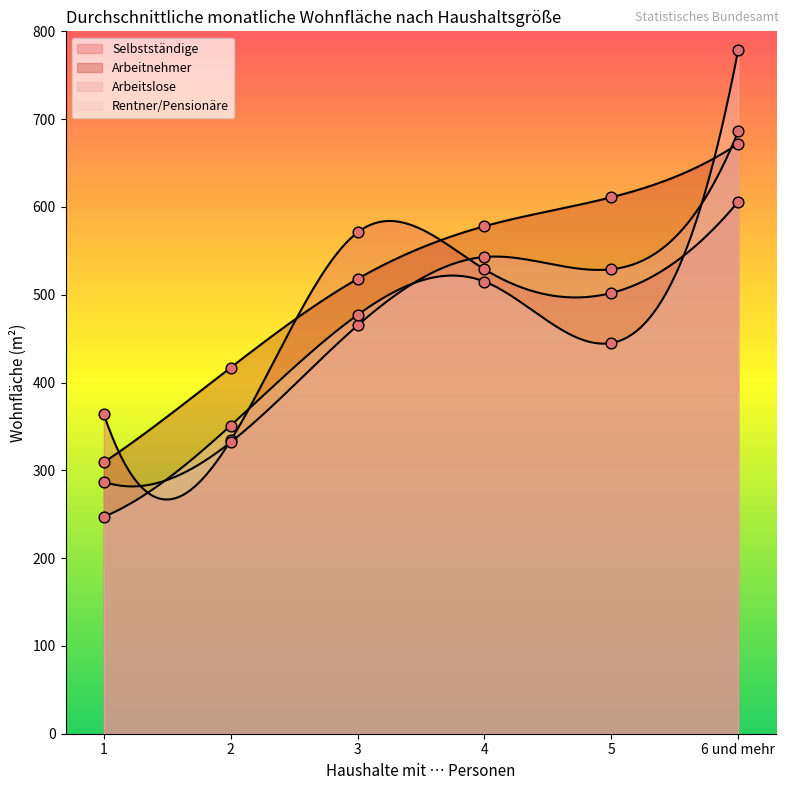

Which series has the largest total across all categories?

Arbeitnehmer